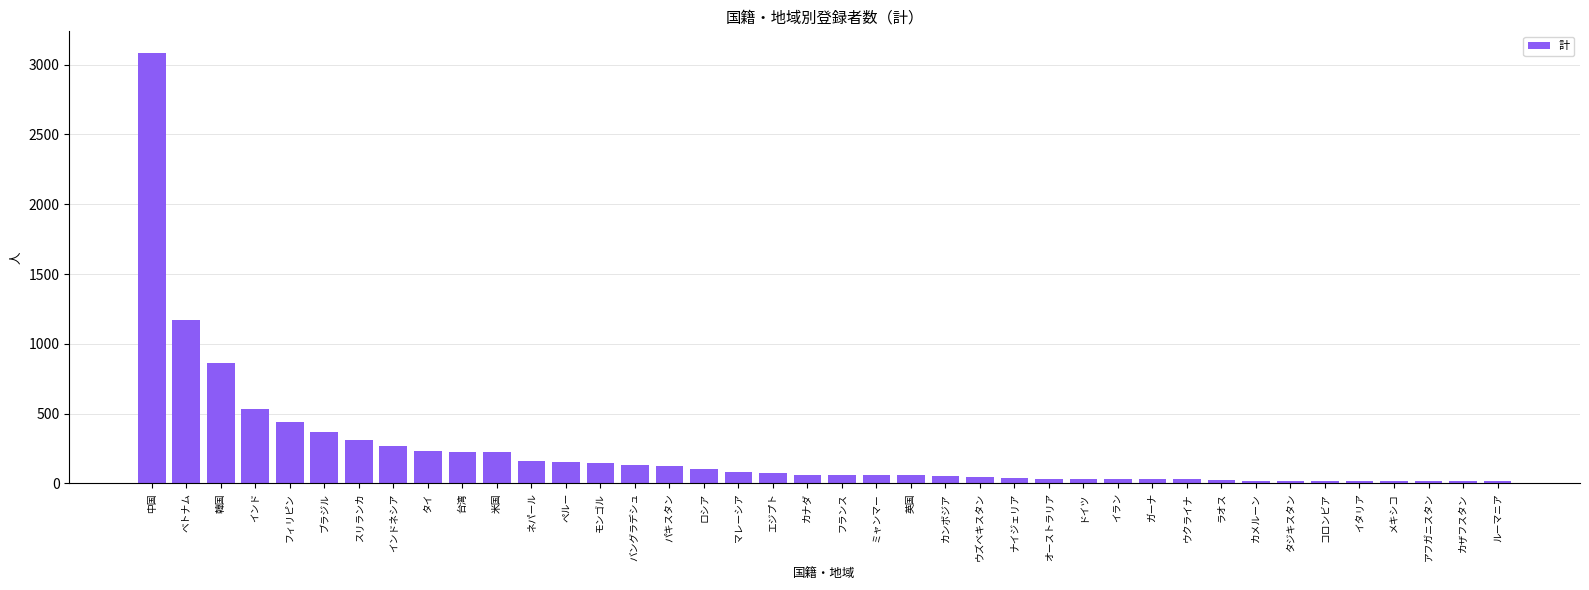

At which label is the value closest to 1550?

ベトナム